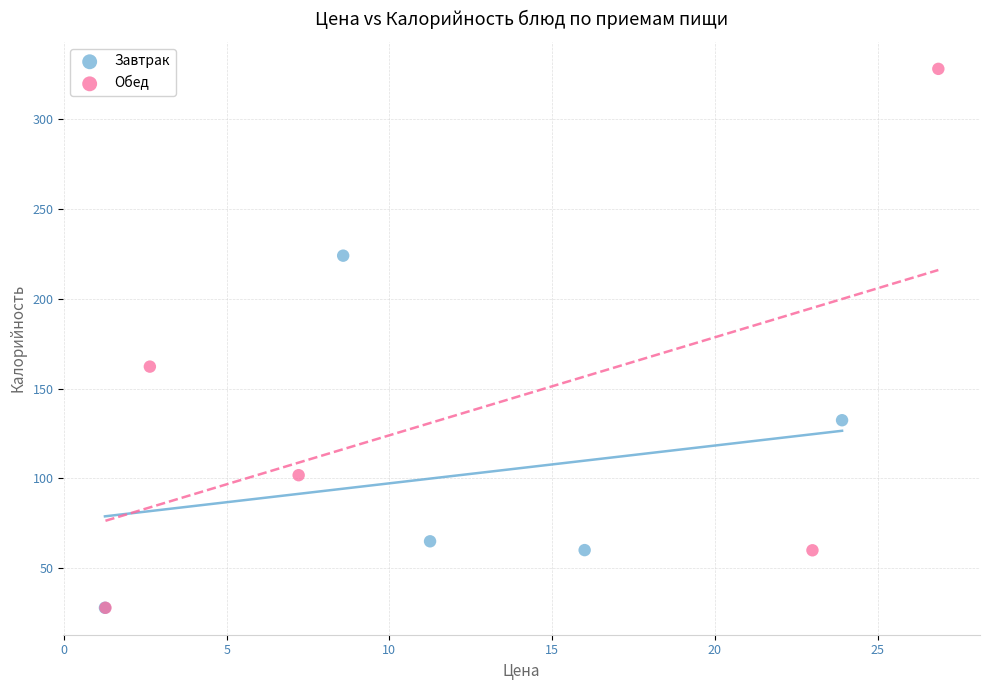

Which series has the widest spread of Y values?

Обед